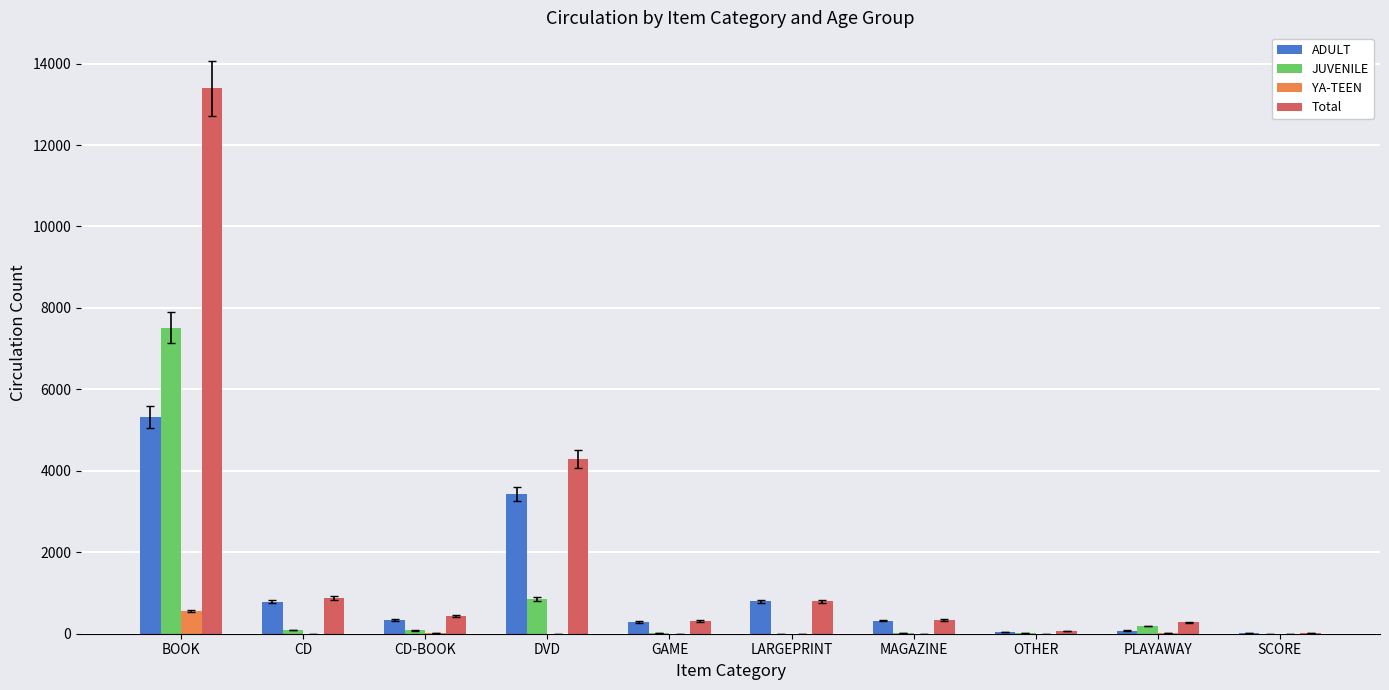

Which series has the largest total across all categories?

Total